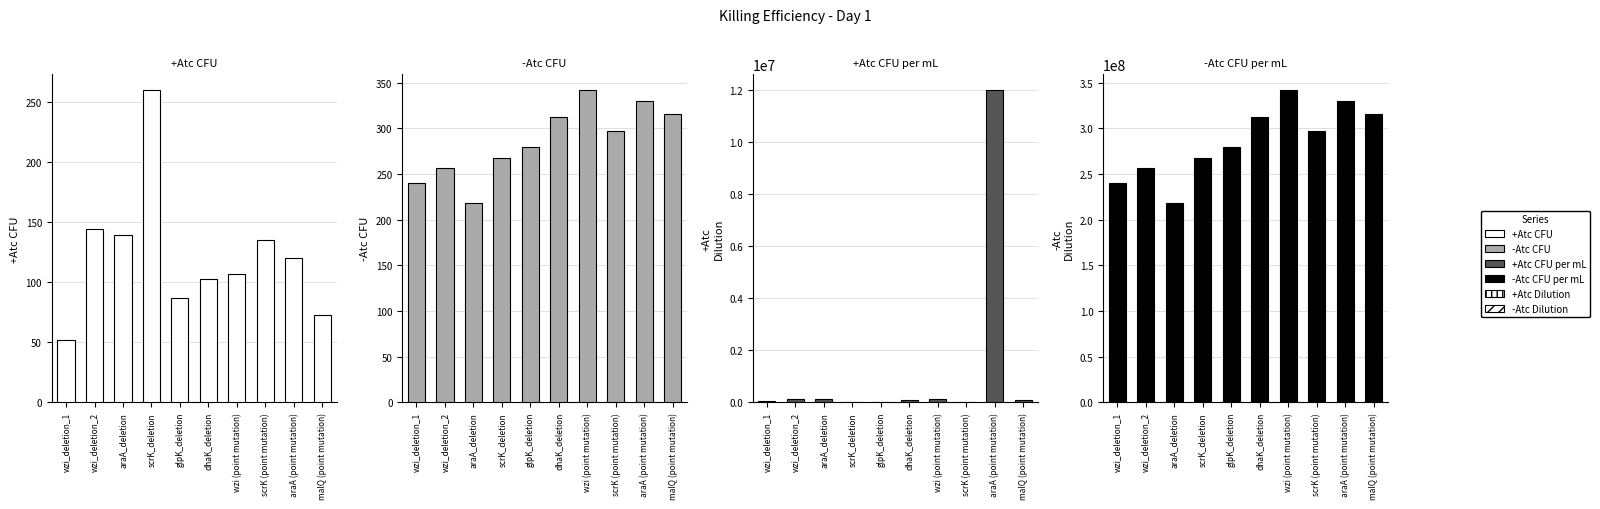

How many bars are there in total?

40